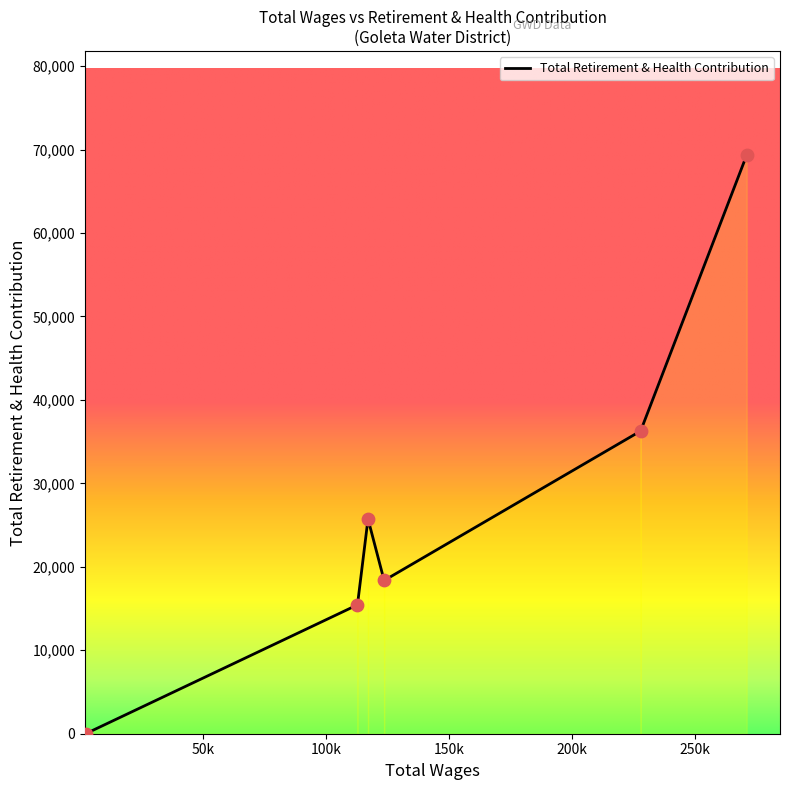

What is the difference between the maximum and minimum values?

69335